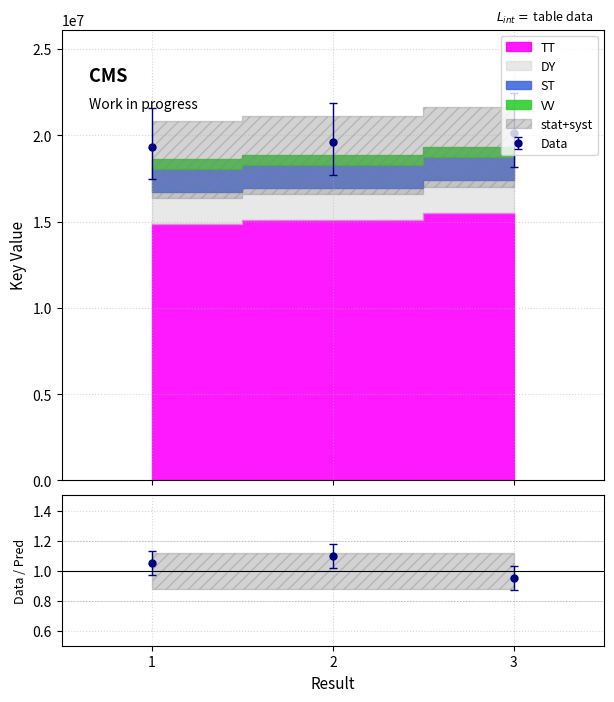

Is it true that the value at 3 is 5603047.8?

False